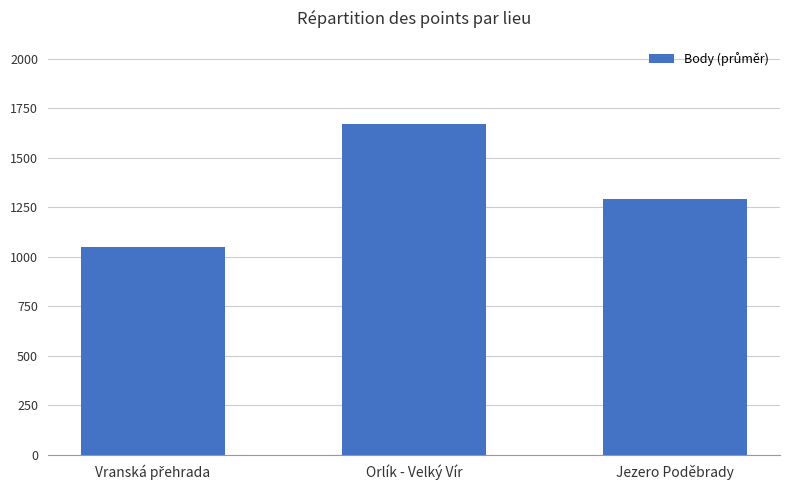

Reading right to left, what are all the values shown in this chart?

1290	1674	1048